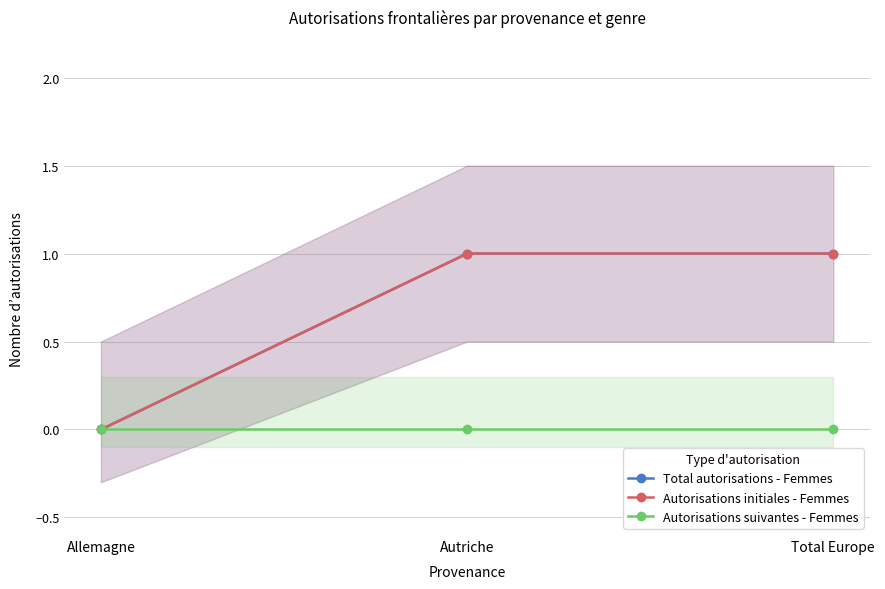

What is the label of the 3rd point from the left?

Total Europe